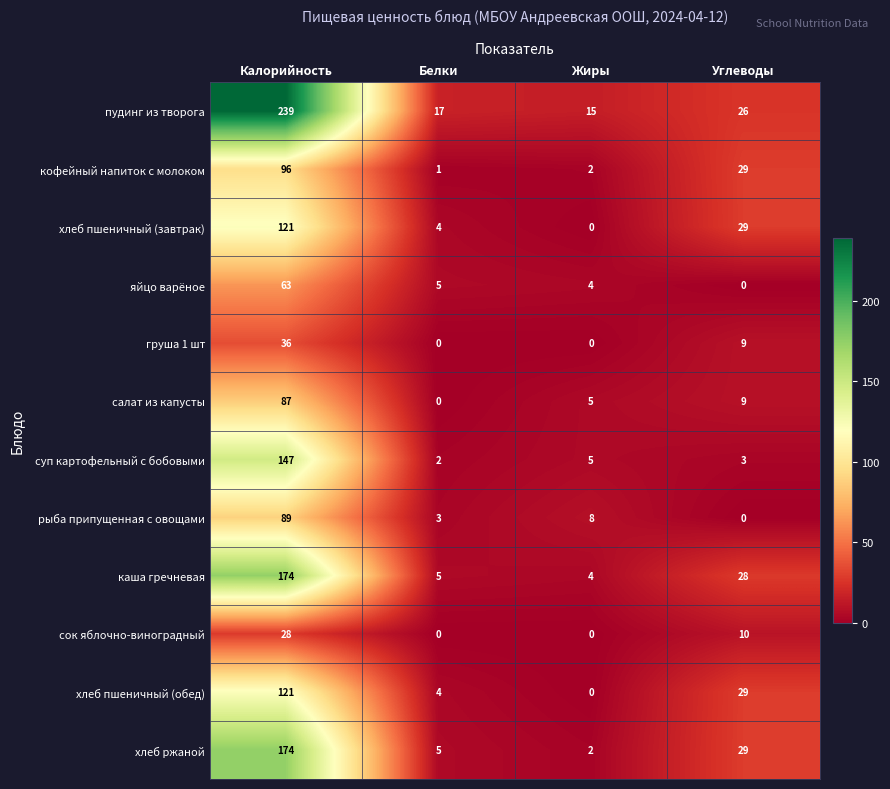

Is it true that хлеб пшеничный (завтрак) equals 4 at Белки?

True